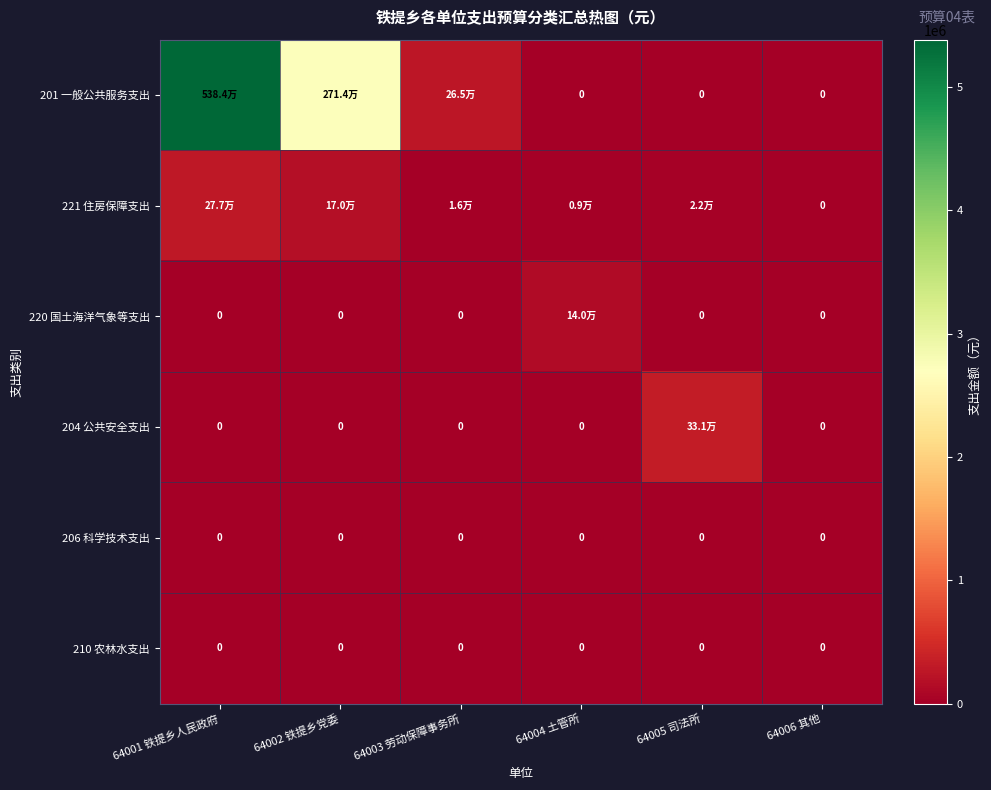

What is the total value across all series at 64004 土管所?

148672.3